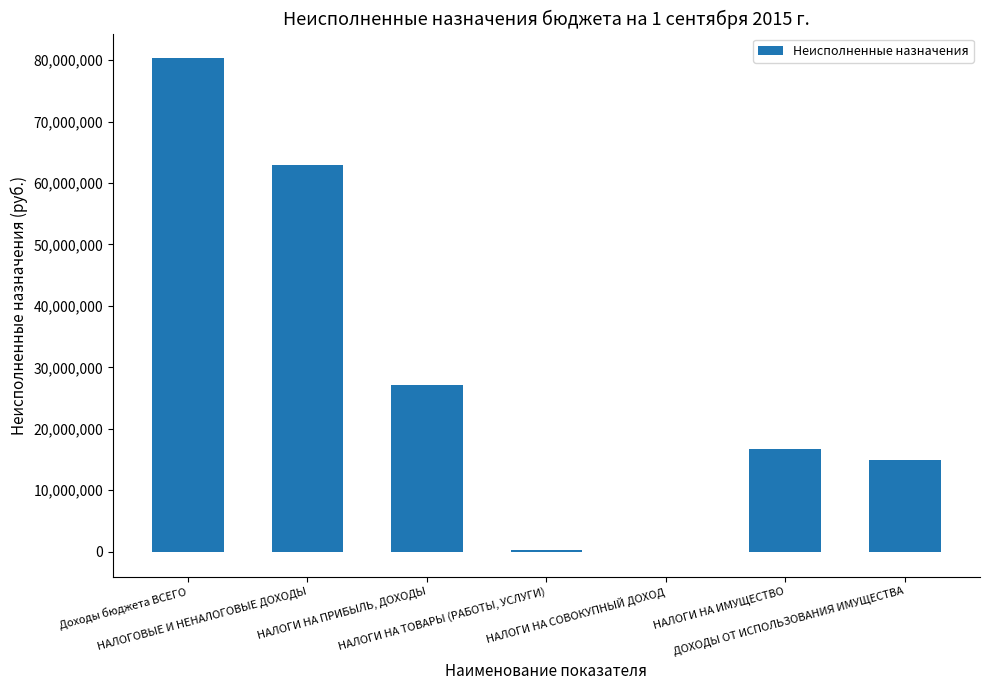

Between НАЛОГИ НА ИМУЩЕСТВО and НАЛОГИ НА СОВОКУПНЫЙ ДОХОД, which is larger?

НАЛОГИ НА ИМУЩЕСТВО